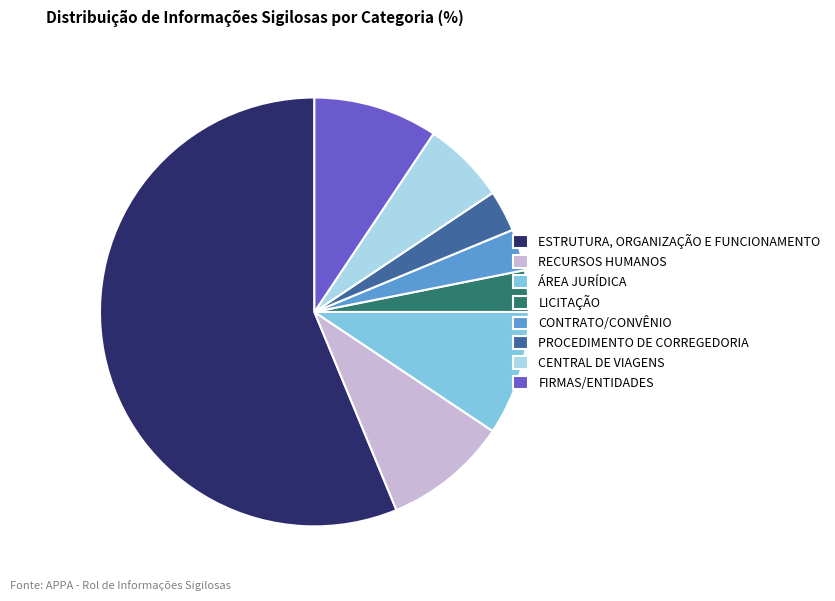

How many segments does this pie chart have?

8